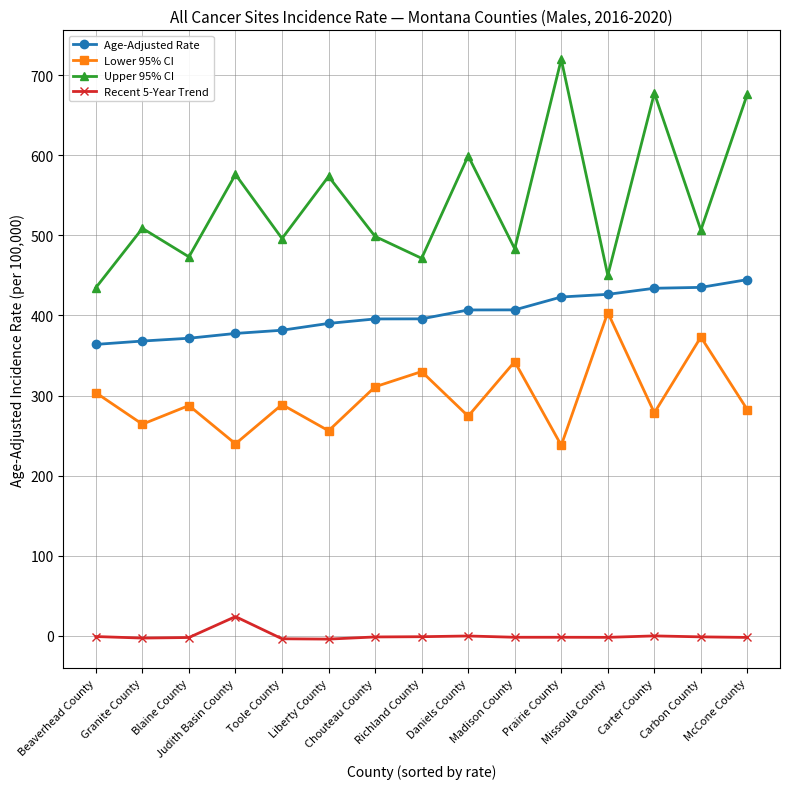

At how many categories does at least one series exceed 12?

15